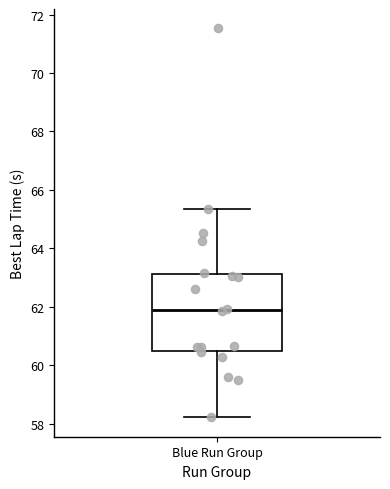

Where is the upper edge of the box for Blue Run Group on the y-axis? The values are not printed on the chart, so give them approximately, as read against the axis.

63.2